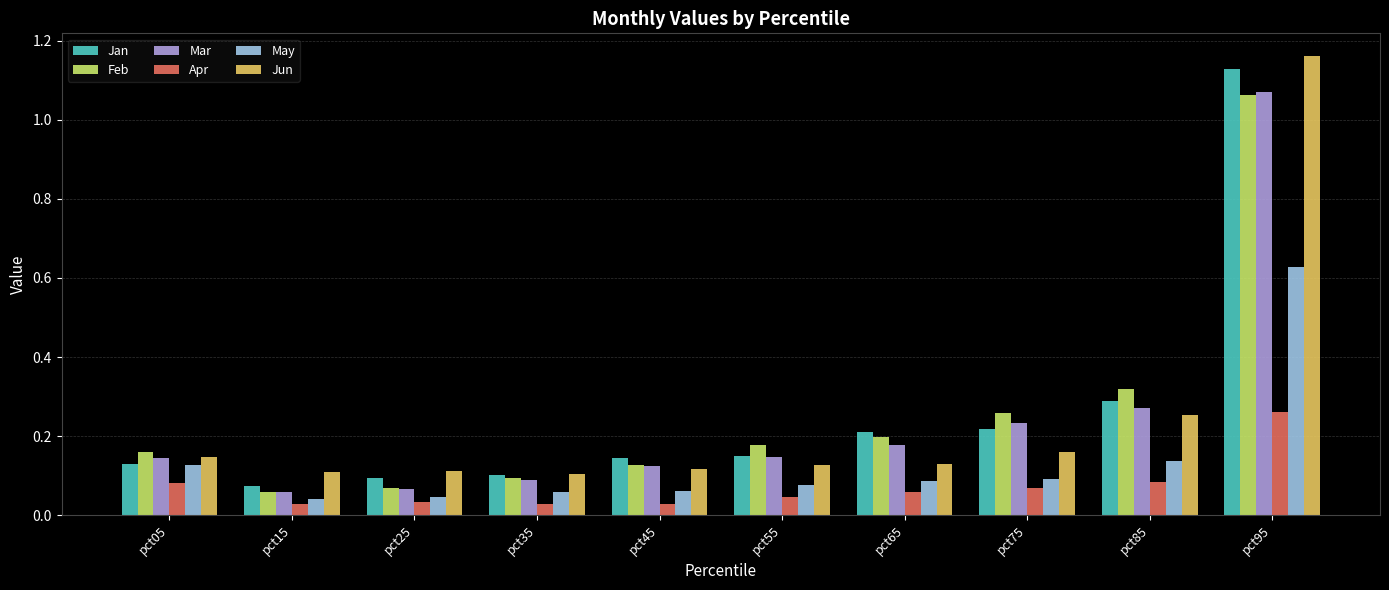

At which label does Mar reach its peak?

pct95